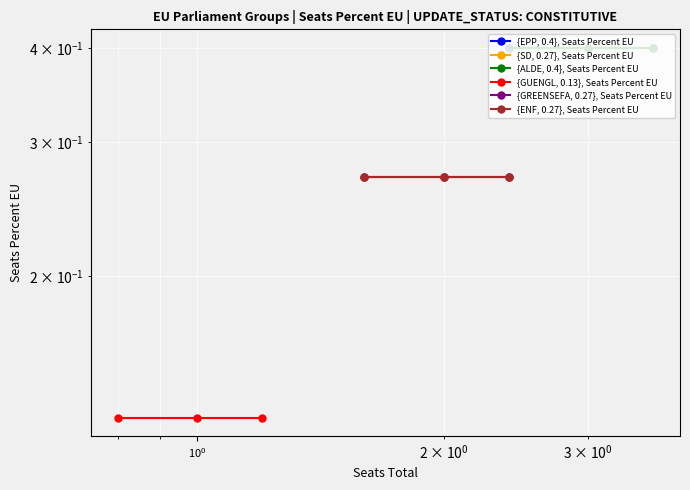

At how many categories does at least one series exceed 0?

3